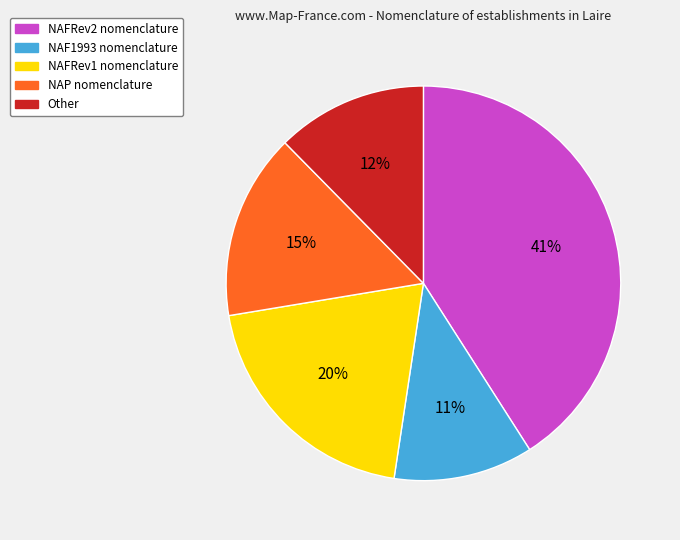

How many segments does this pie chart have?

5